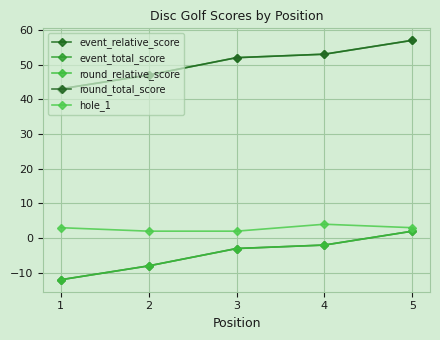

Between 2 and 1, which is larger?

2